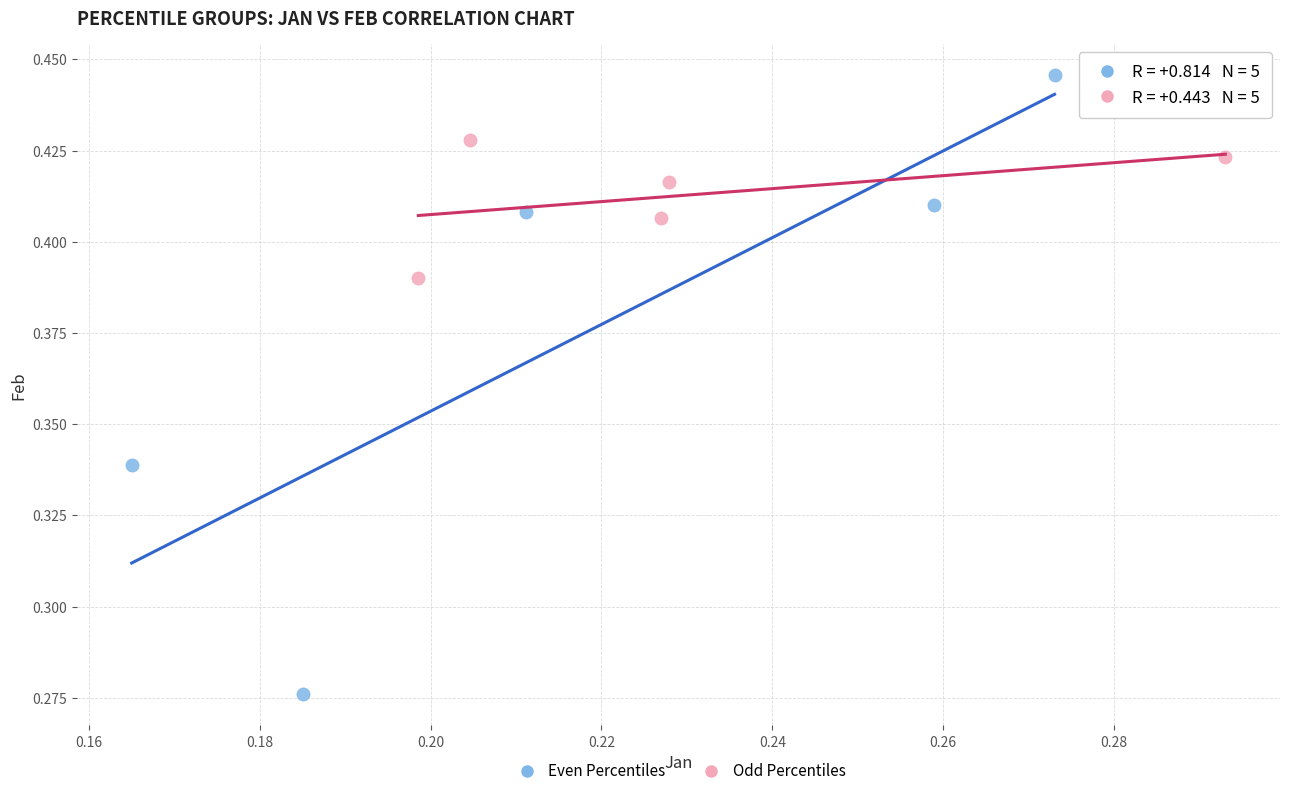

Which series contains the lowest Y value?

Even Percentiles